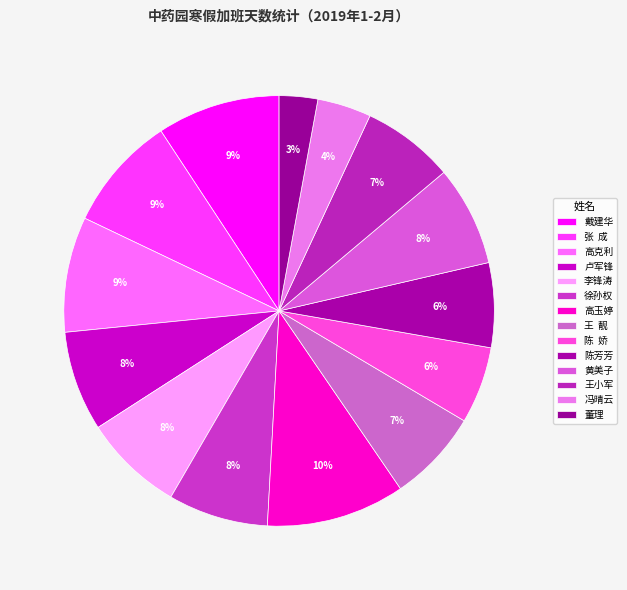

How many segments does this pie chart have?

14